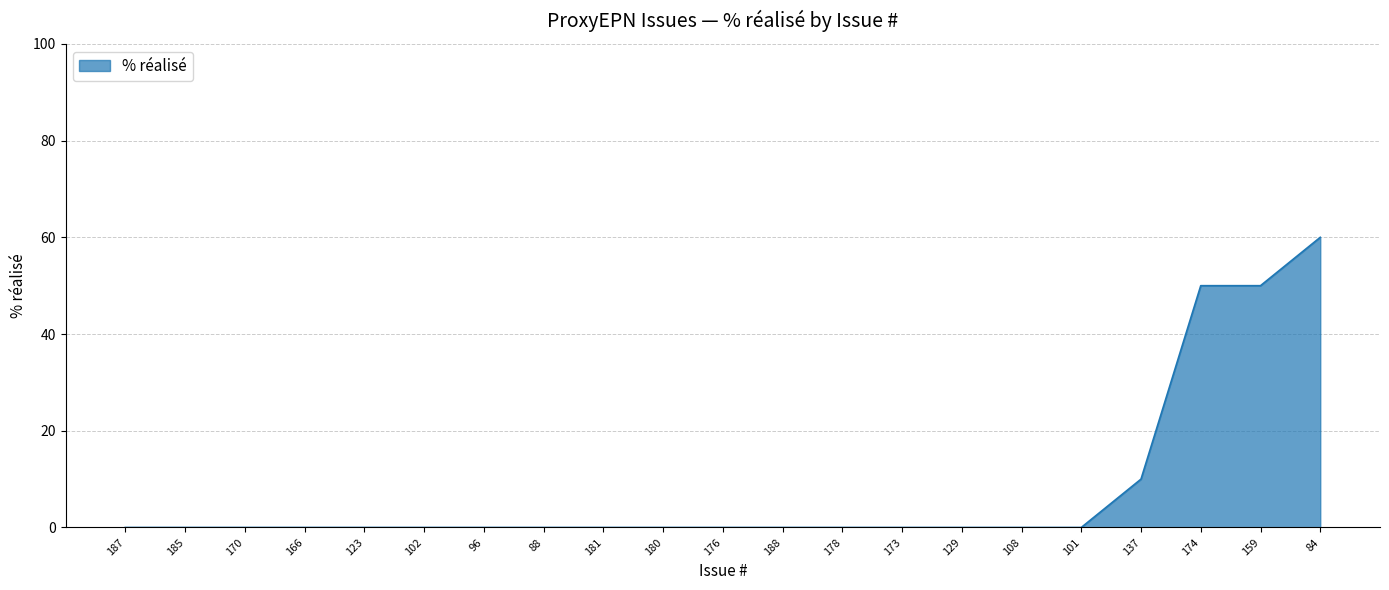

Reading left to right, list all the values displayed in this chart.

0	0	0	0	0	0	0	0	0	0	0	0	0	0	0	0	0	10	50	50	60